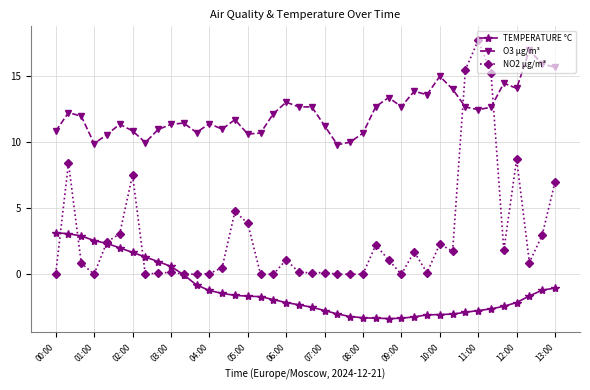

What is the value of the O3 µg/m³ point at the 30th from the left?

13.6